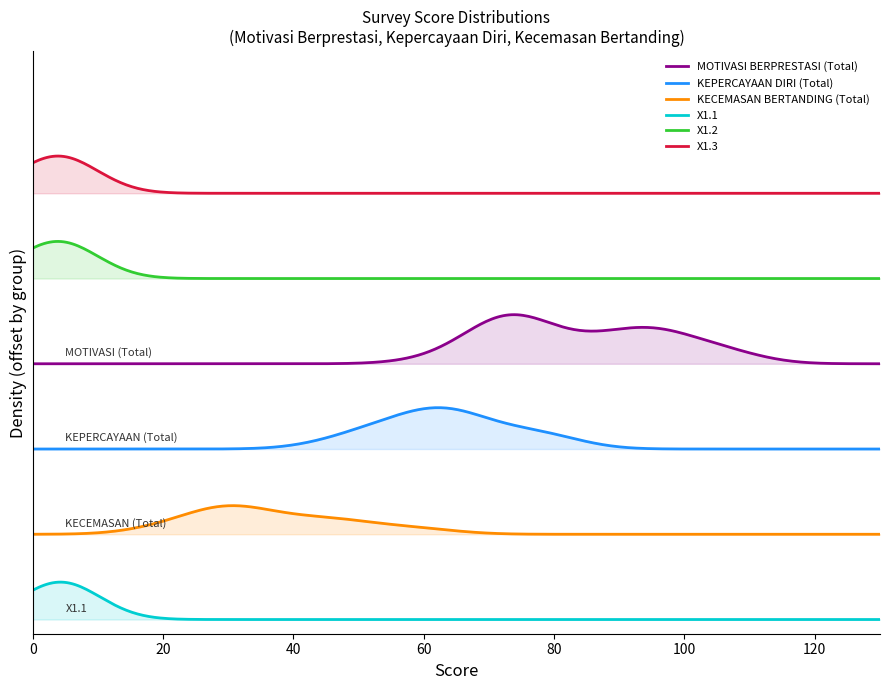

What is the value of the MOTIVASI BERPRESTASI (Total) point at the 25th from the left?

73